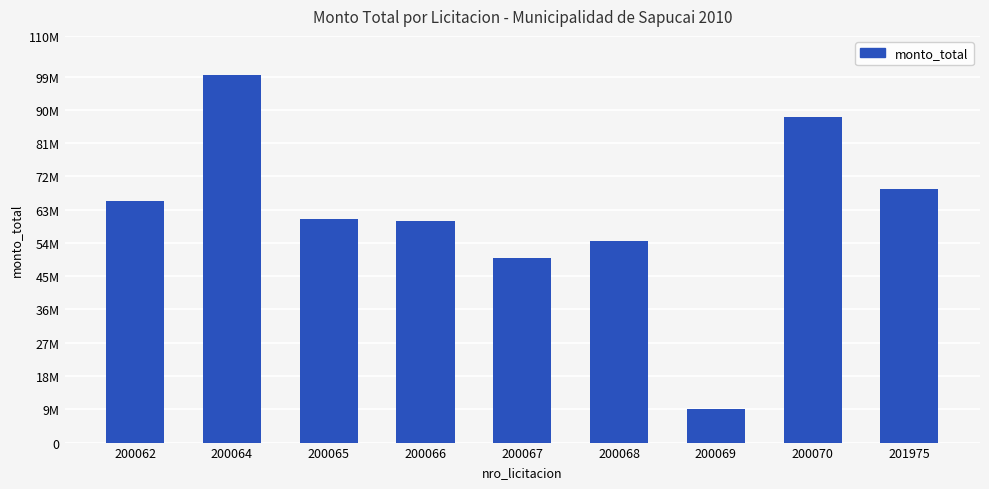

List the labels in order of value, smallest first.

200069, 200067, 200068, 200066, 200065, 200062, 201975, 200070, 200064